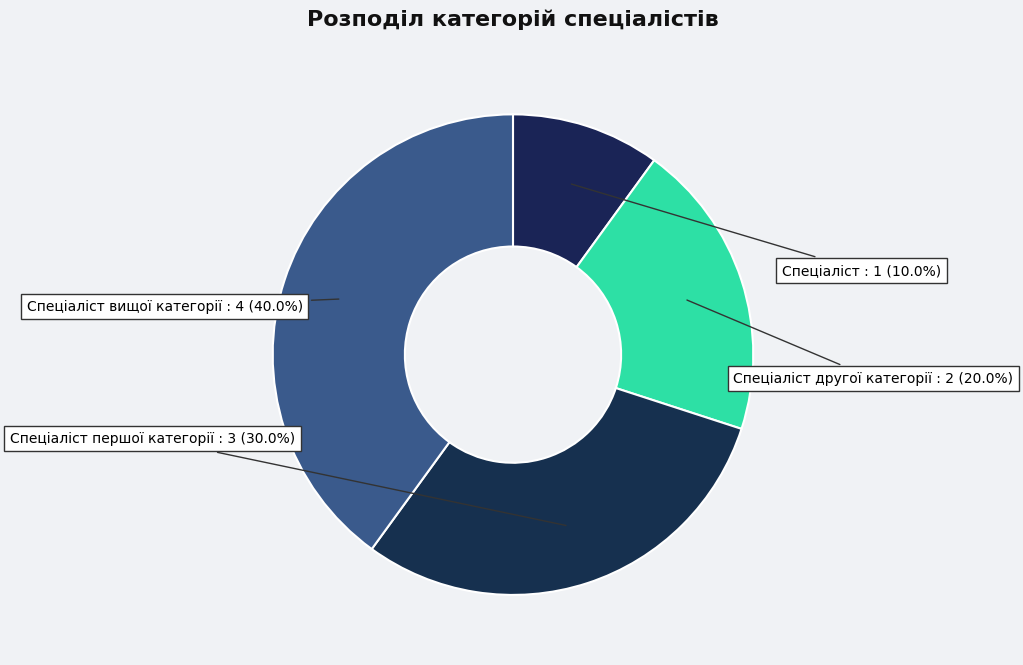

What is the ratio of the value at Спеціаліст вищої категорії to the value at Спеціаліст другої категорії?

2.0